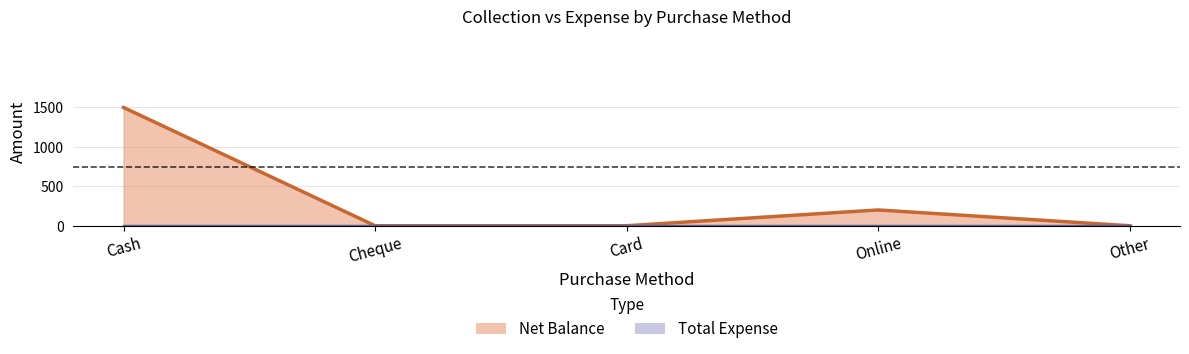

Which category has the lowest value across all series?

Cheque